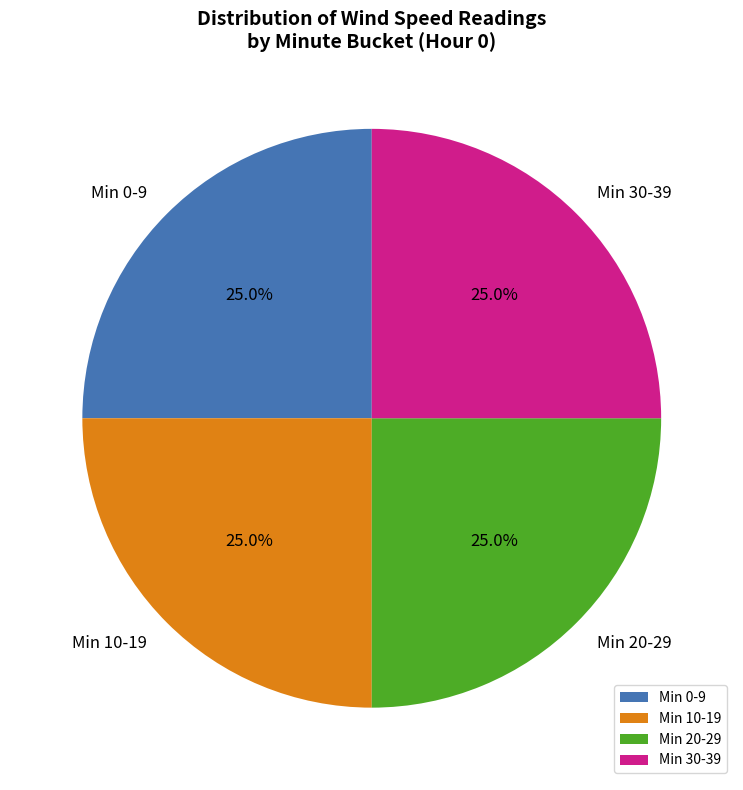

Is there a majority slice in this chart?

No